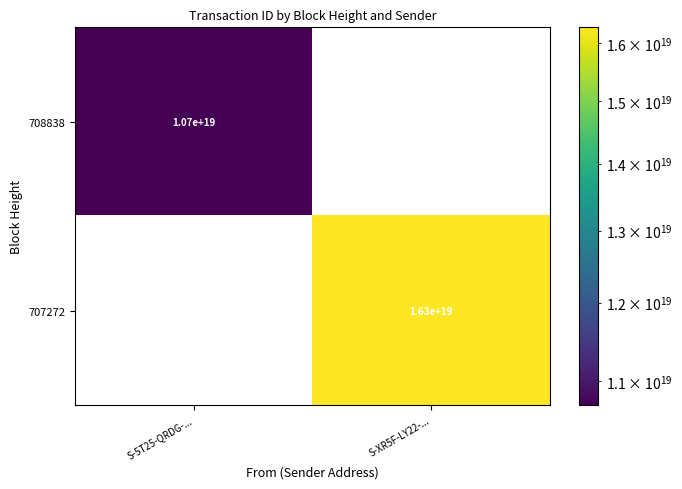

The 707272 series shows 3653084587495080448 at S-XR5F-LY22-.... True or false?

False